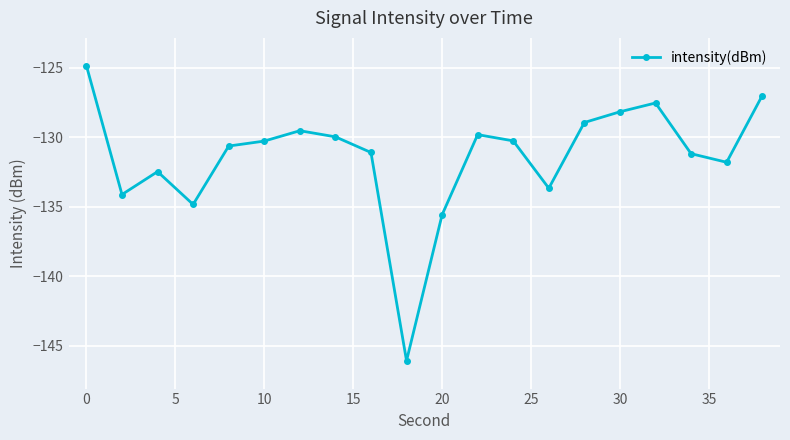

How many interior local valleys (lower than both neighbors) does the data have?

5